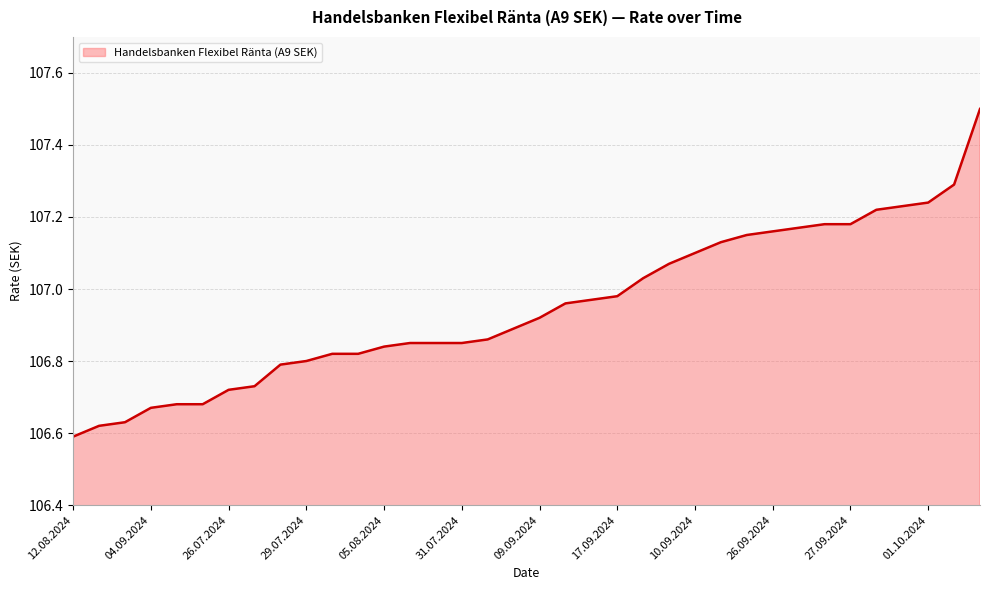

What is the maximum value shown in the chart?

107.5